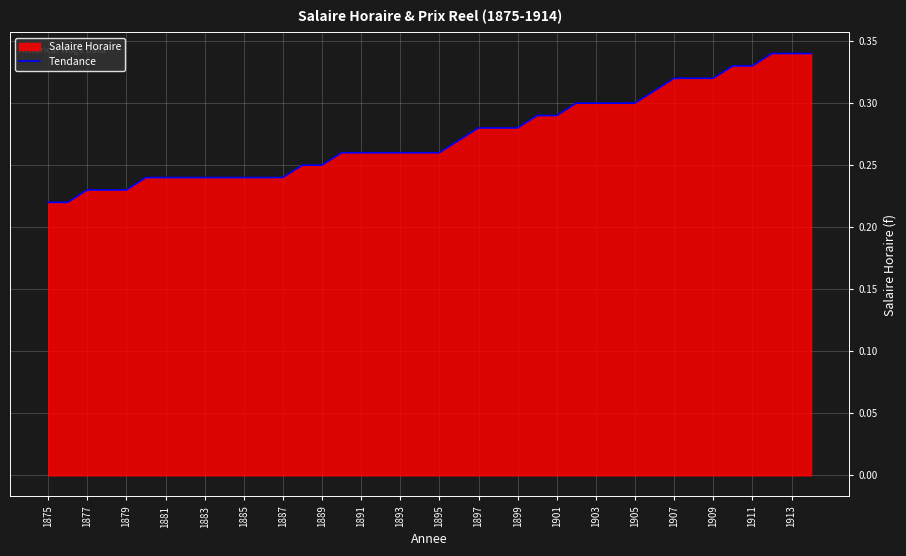

Which has a higher value, 1887 or 1911?

1911